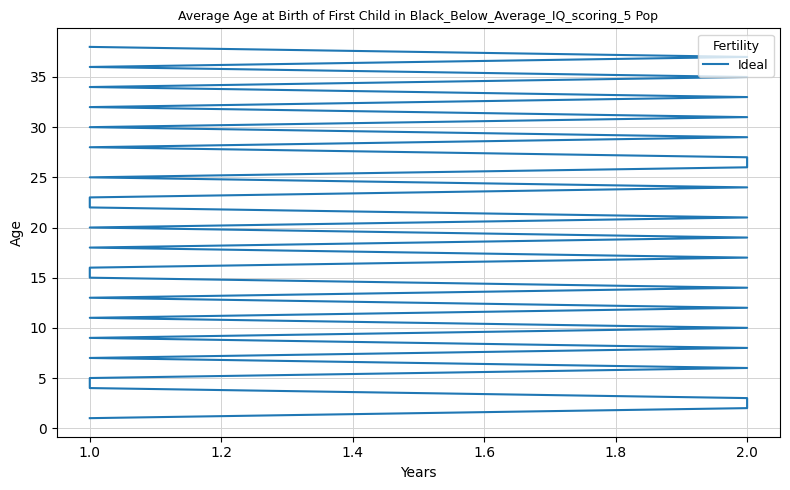

What is the sum of the values at 9 and 30?

41